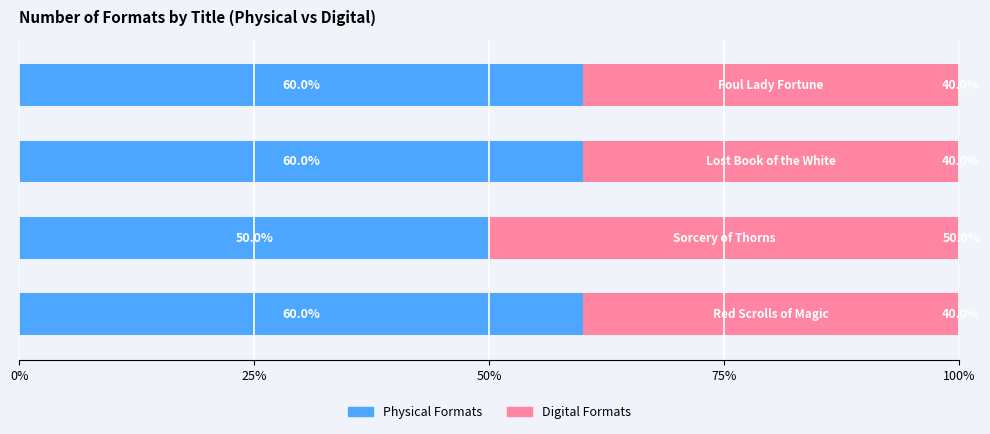

How many Physical Formats values are between 60 and 61?

3